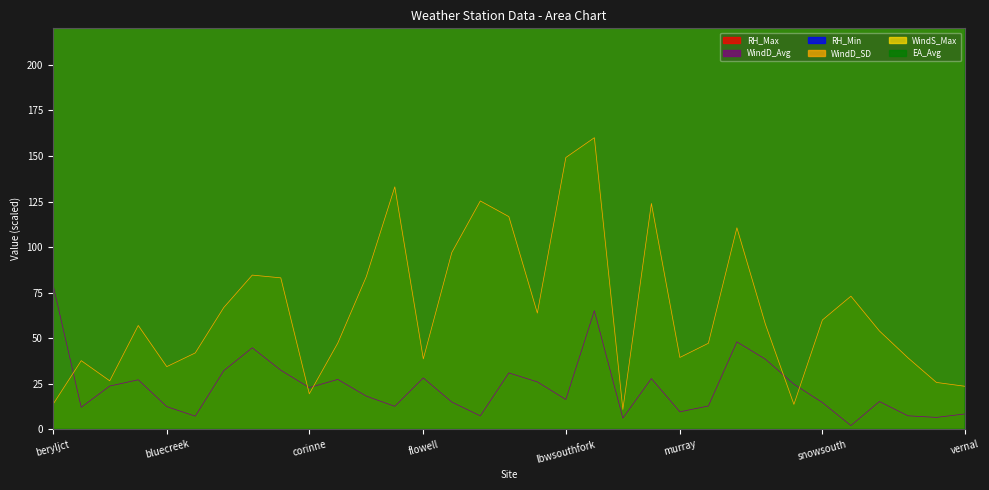

True or false: WindD_SD has a value of 34.4 at bluecreek.

True